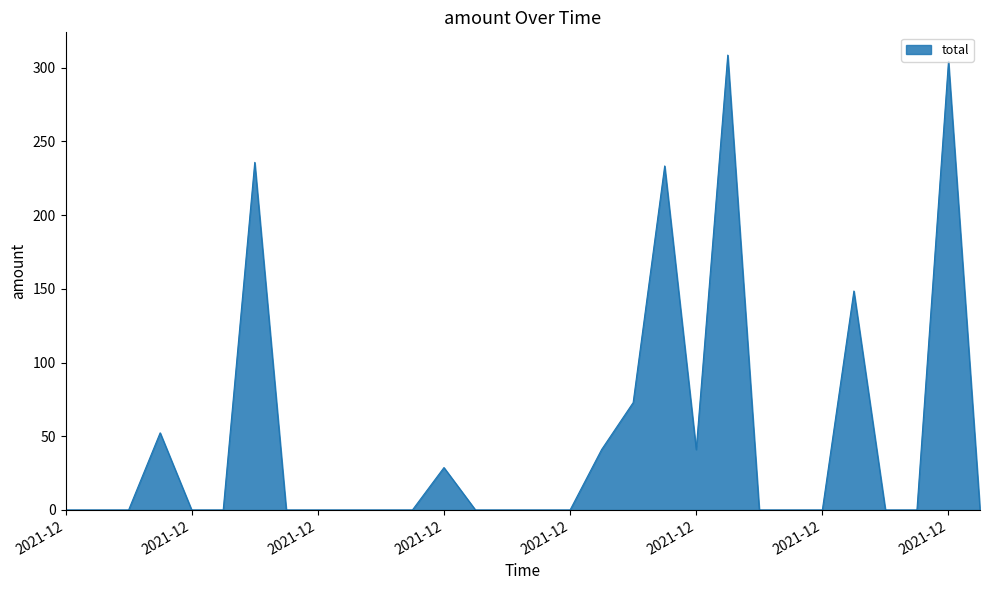

What is the maximum value shown in the chart?

308.5